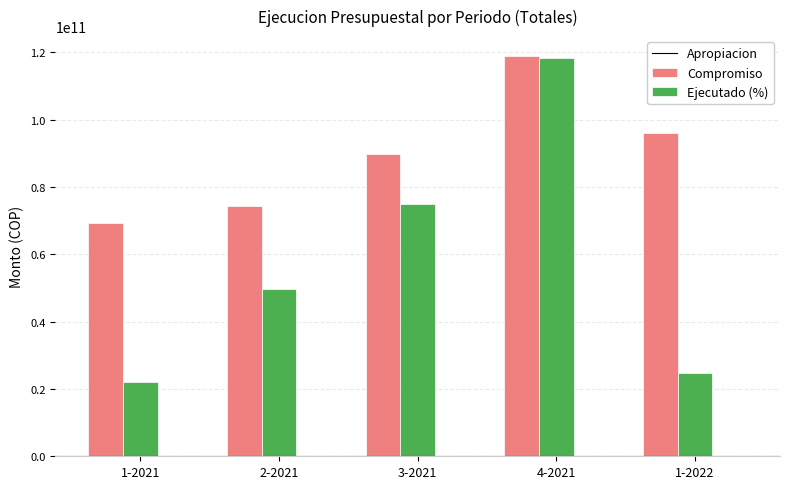

Which category has the highest value across all series?

4-2021